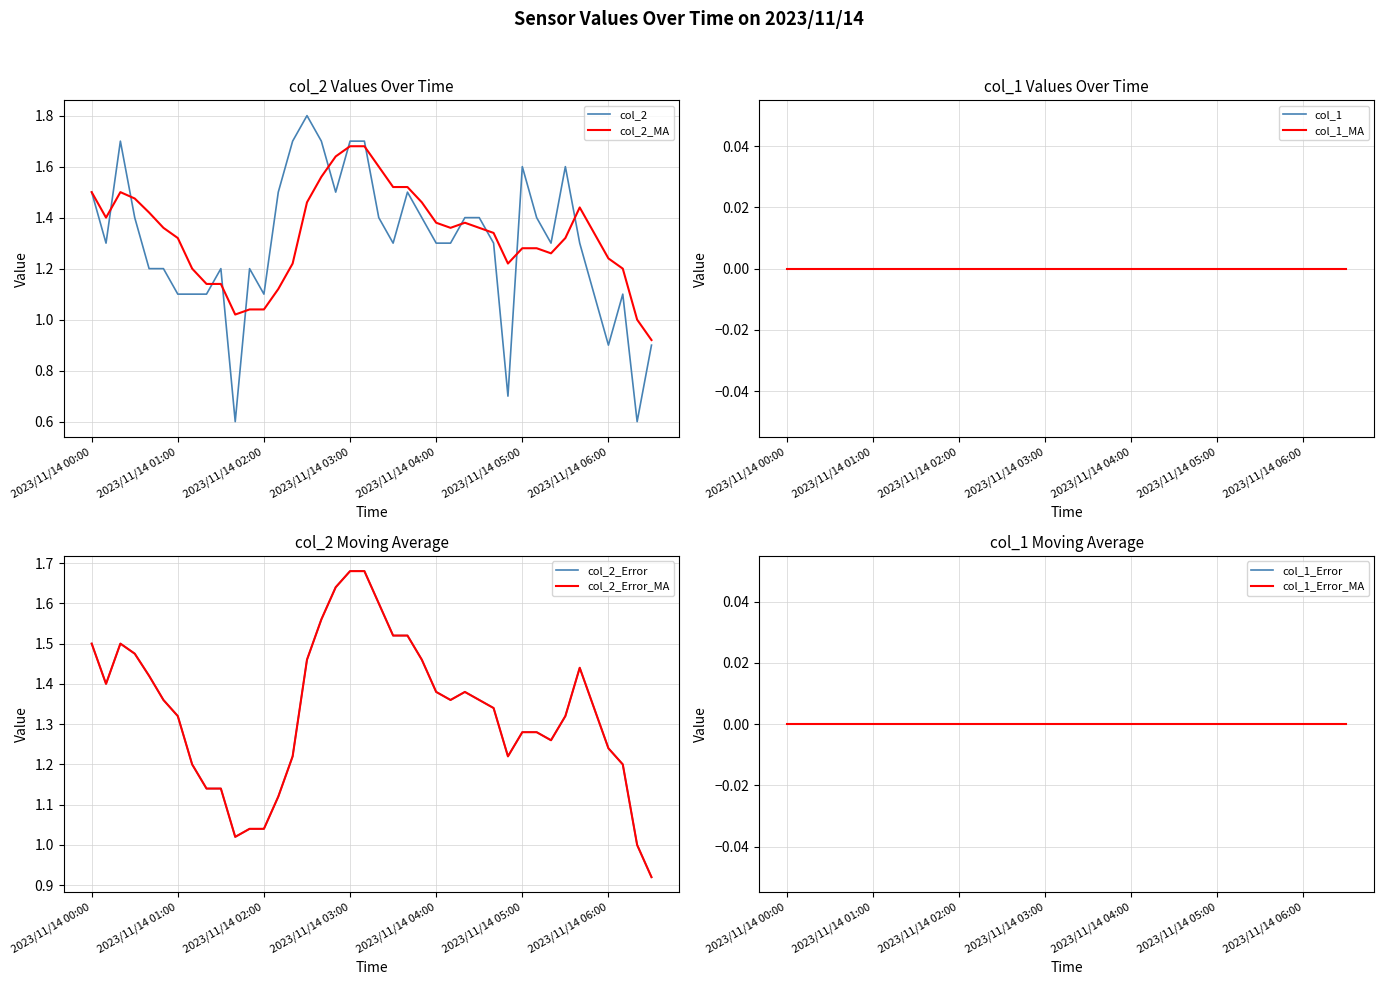

Reading left to right, list all the values displayed in this chart.

2023/11/14 00:00=1.5	2023/11/14 00:10=1.3	2023/11/14 00:20=1.7	2023/11/14 00:30=1.4	2023/11/14 00:40=1.2	2023/11/14 00:50=1.2	2023/11/14 01:00=1.1	2023/11/14 01:10=1.1	2023/11/14 01:20=1.1	2023/11/14 01:30=1.2	2023/11/14 01:40=0.6	2023/11/14 01:50=1.2	2023/11/14 02:00=1.1	2023/11/14 02:10=1.5	2023/11/14 02:20=1.7	2023/11/14 02:30=1.8	2023/11/14 02:40=1.7	2023/11/14 02:50=1.5	2023/11/14 03:00=1.7	2023/11/14 03:10=1.7	2023/11/14 03:20=1.4	2023/11/14 03:30=1.3	2023/11/14 03:40=1.5	2023/11/14 03:50=1.4	2023/11/14 04:00=1.3	2023/11/14 04:10=1.3	2023/11/14 04:20=1.4	2023/11/14 04:30=1.4	2023/11/14 04:40=1.3	2023/11/14 04:50=0.7	2023/11/14 05:00=1.6	2023/11/14 05:10=1.4	2023/11/14 05:20=1.3	2023/11/14 05:30=1.6	2023/11/14 05:40=1.3	2023/11/14 05:50=1.1	2023/11/14 06:00=0.9	2023/11/14 06:10=1.1	2023/11/14 06:20=0.6	2023/11/14 06:30=0.9